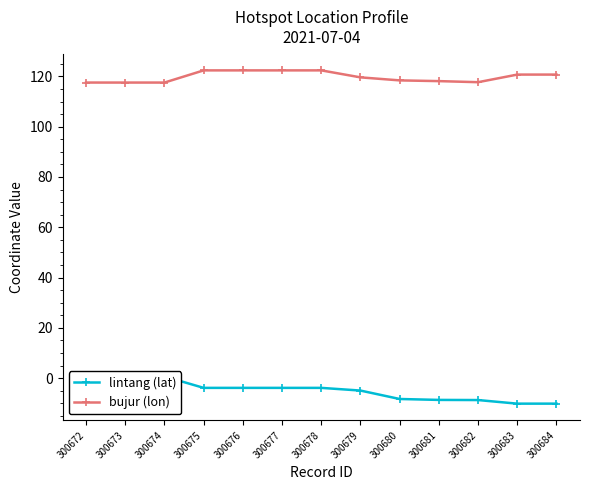

What is the approximate value of bujur (lon) at 300676?

122.4